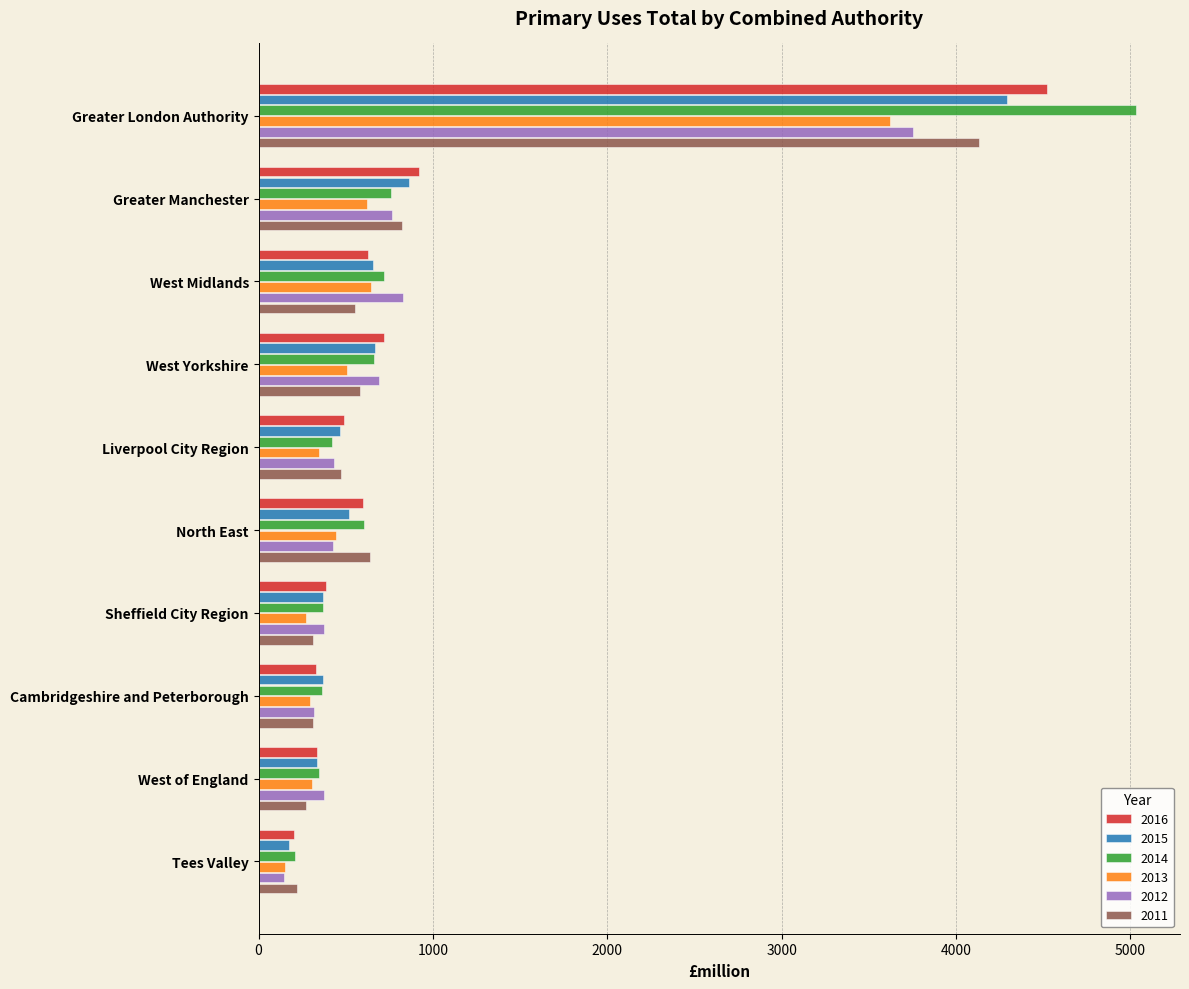

Which series has the widest spread of values?

2014